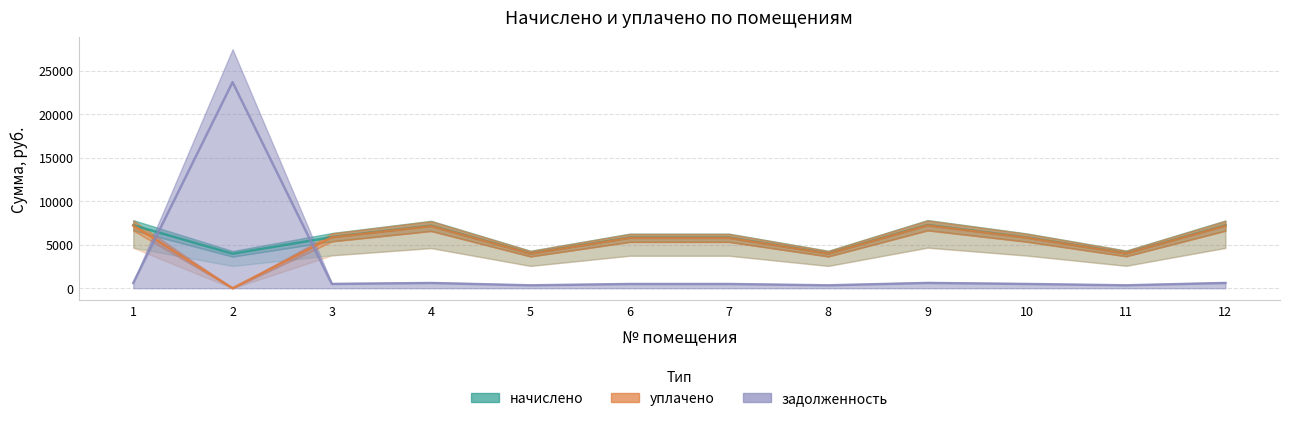

True or false: начислено has a value of 3985.8 at 8.

True